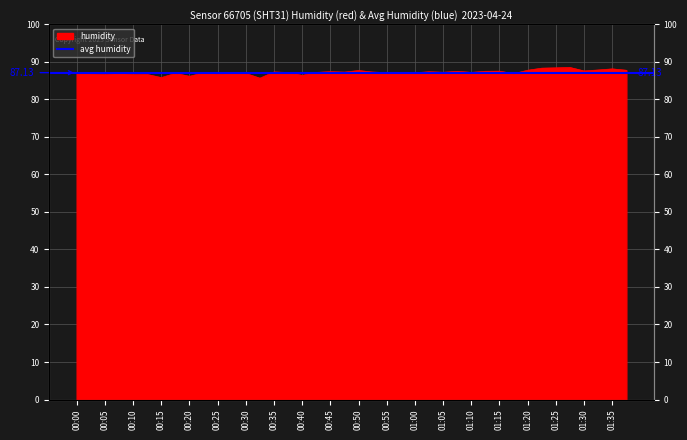

Where is the data nearest to the value 87?

00:27